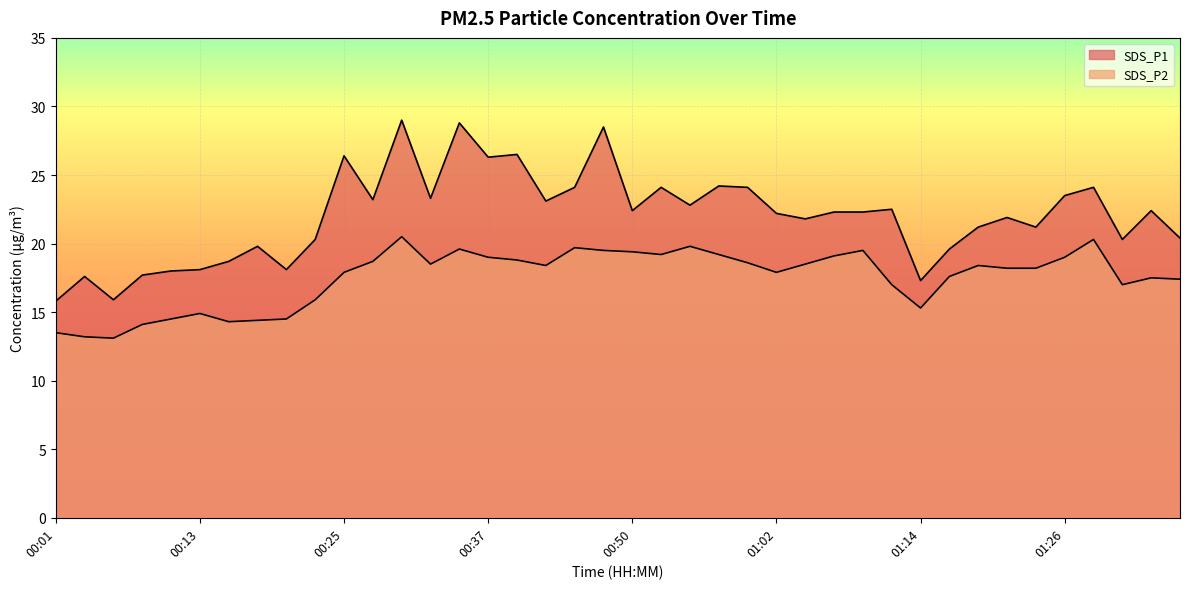

In SDS_P1, how many points are lower than both neighbors (excluding endpoints)?

12